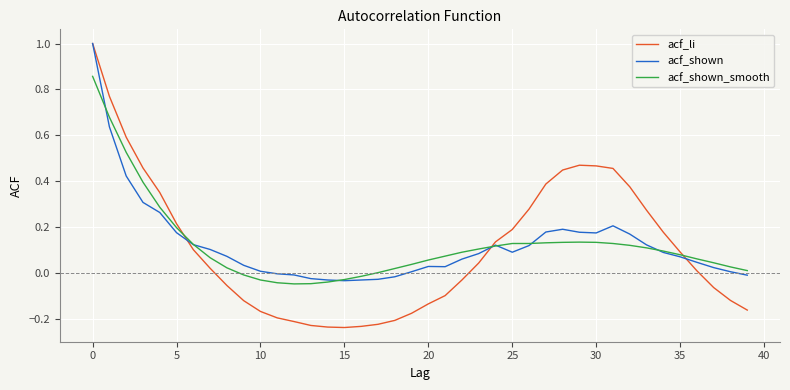

Which series has the widest spread of values?

acf_li